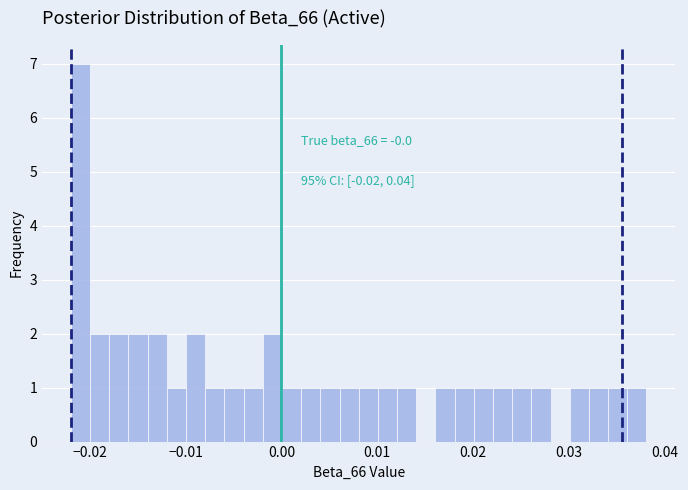

Read against the x-axis, roughly where is the centre of the tallest bar?

-0.021